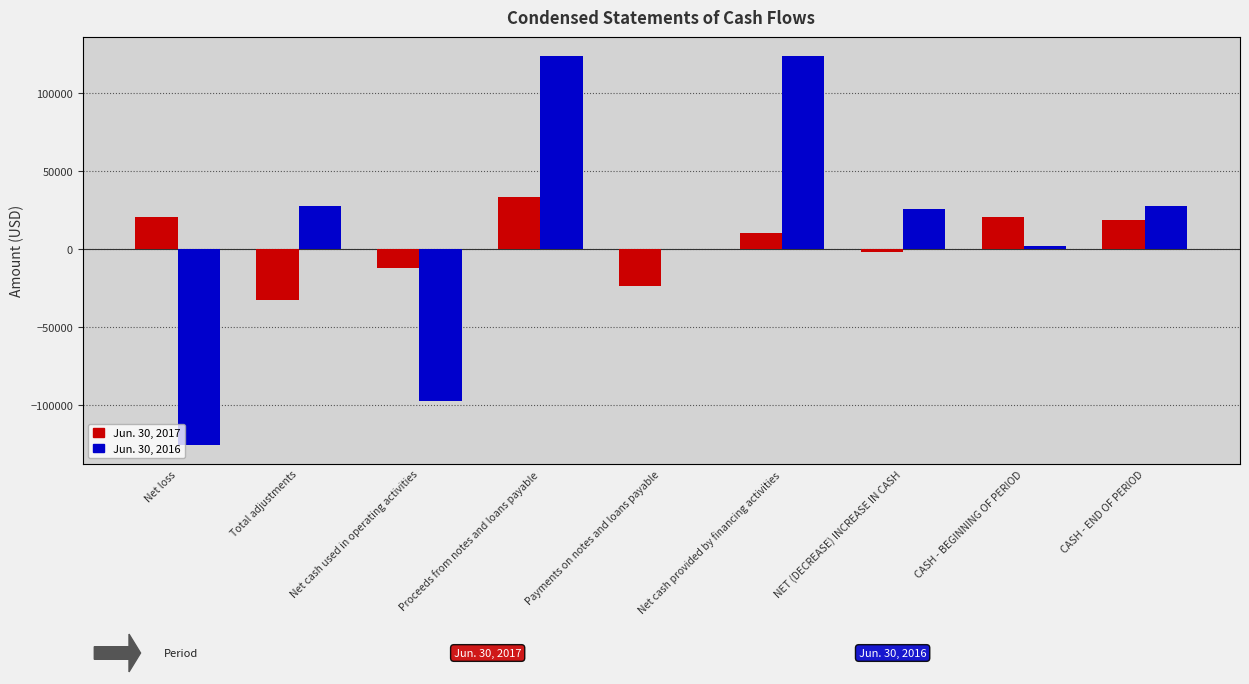

Which label corresponds to the smallest value in the chart?

Net loss